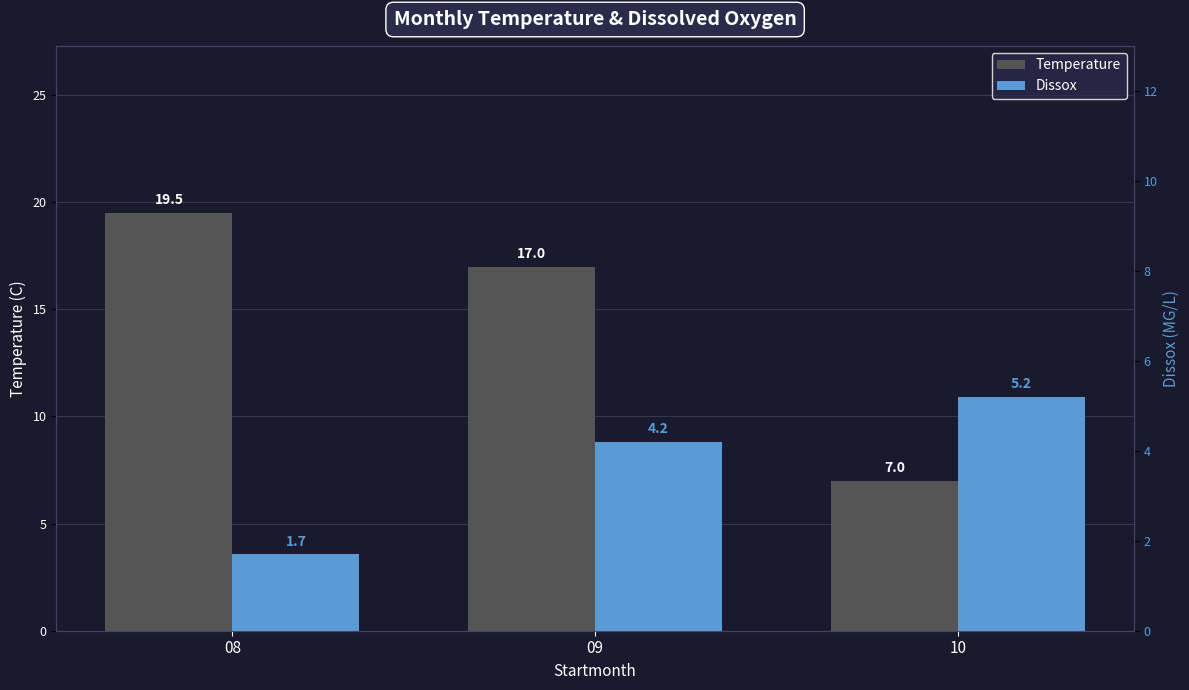

What is the value of the Temperature bar at the 1st from the left?

19.5